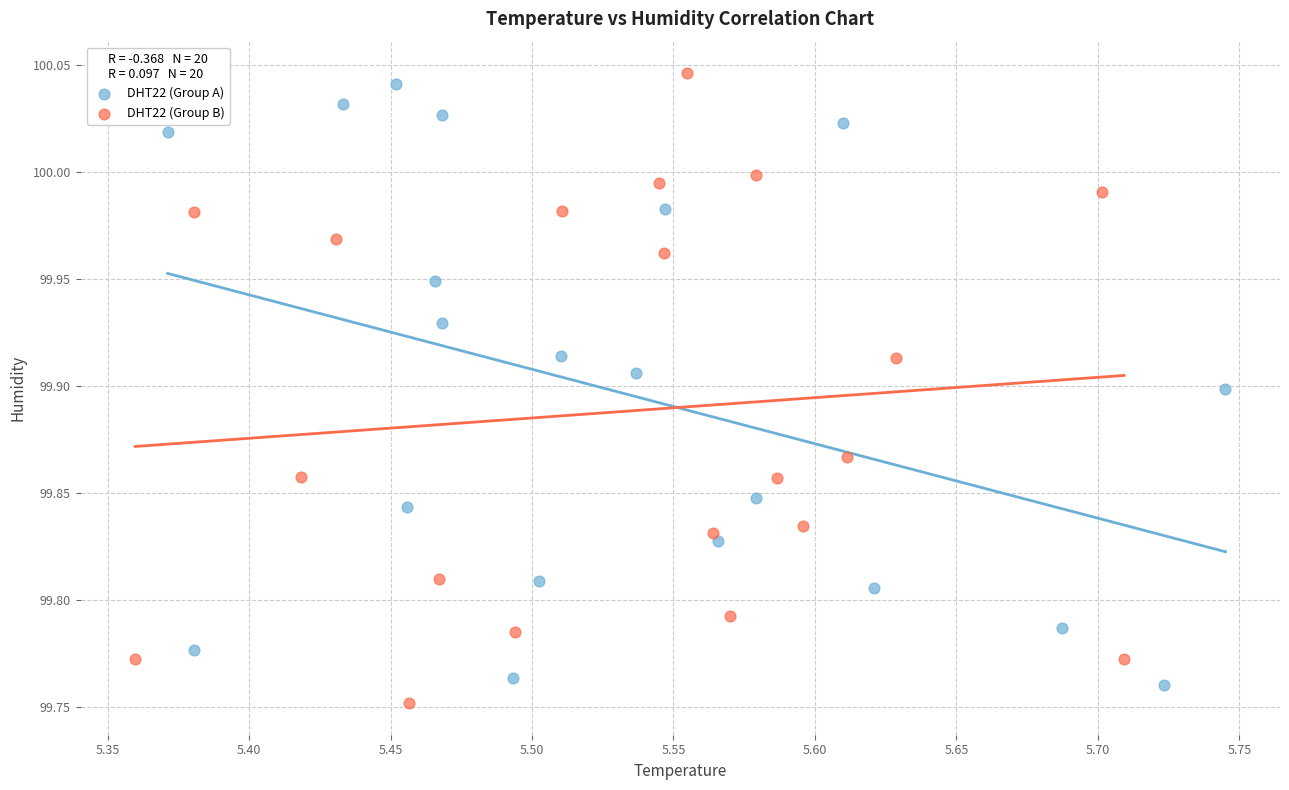

What are all the series names shown in the legend?

DHT22 (Group A), DHT22 (Group B)